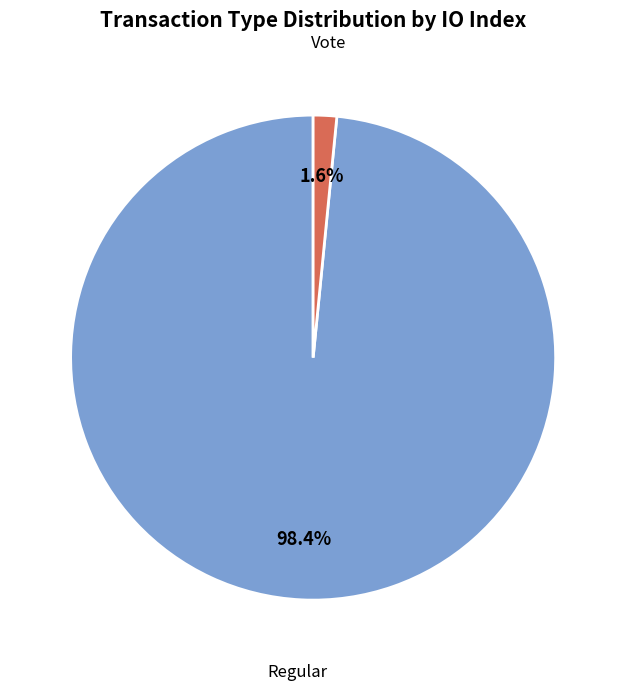

Does any single category account for the majority?

Yes